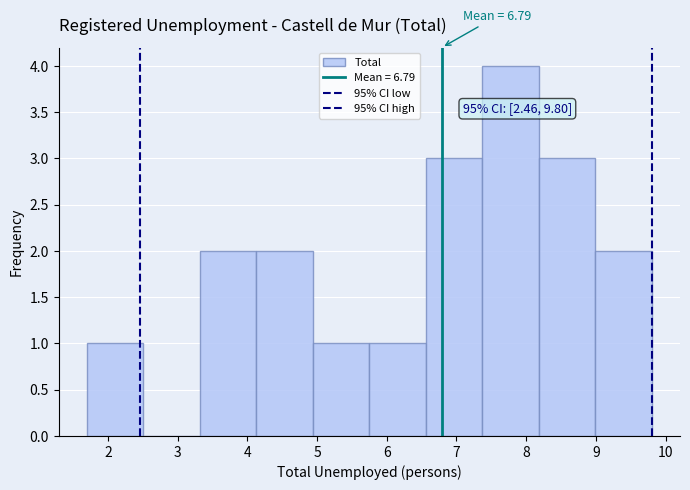

Which range on the x-axis has the tallest bar?

7.37 to 8.18